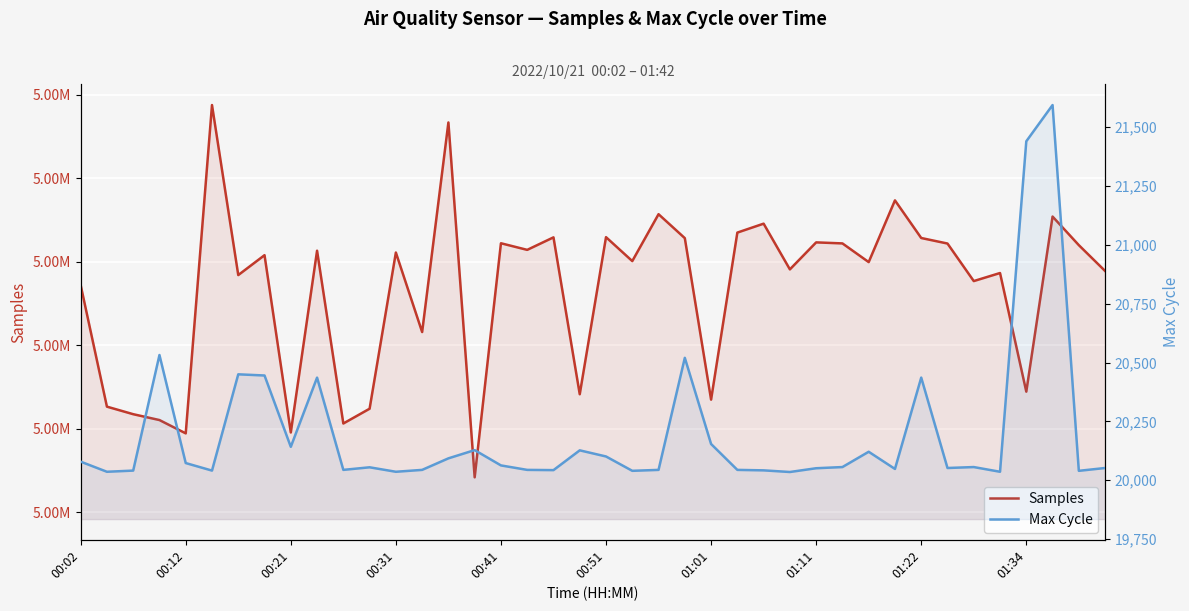

What is the value of the Samples point at the 40th from the left?

5068882